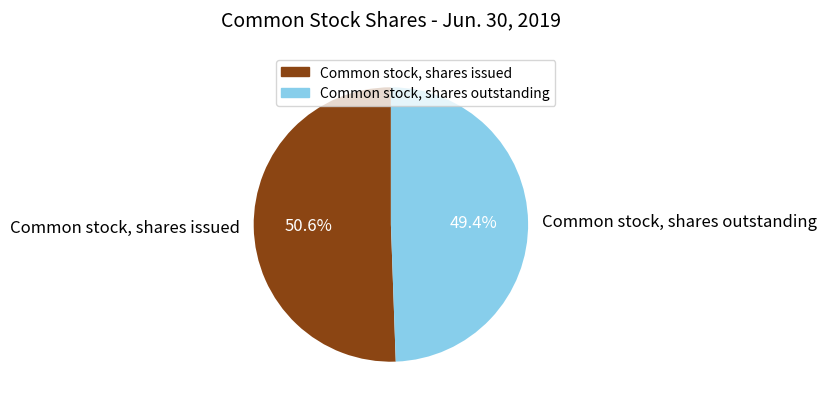

True or false: Common stock, shares outstanding accounts for 49% of the total.

True